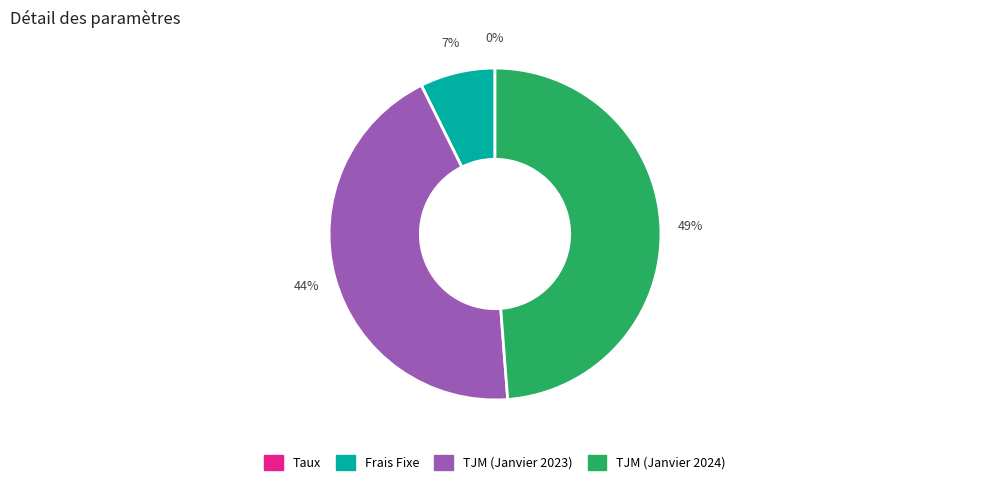

To the nearest percent, what is the combined percentage of TJM (Janvier 2024) and Frais Fixe?

56%